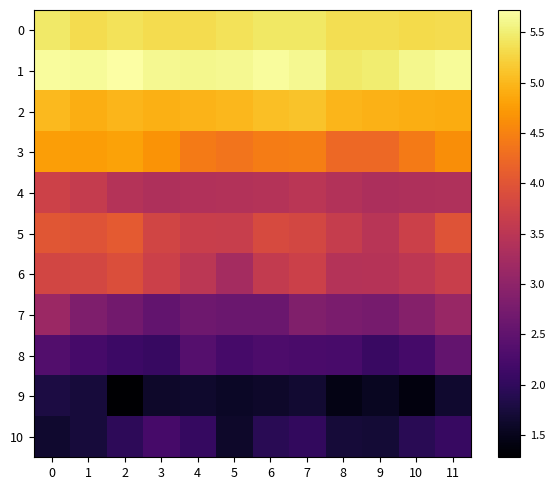

What is the total value across all series at 3?

39.8